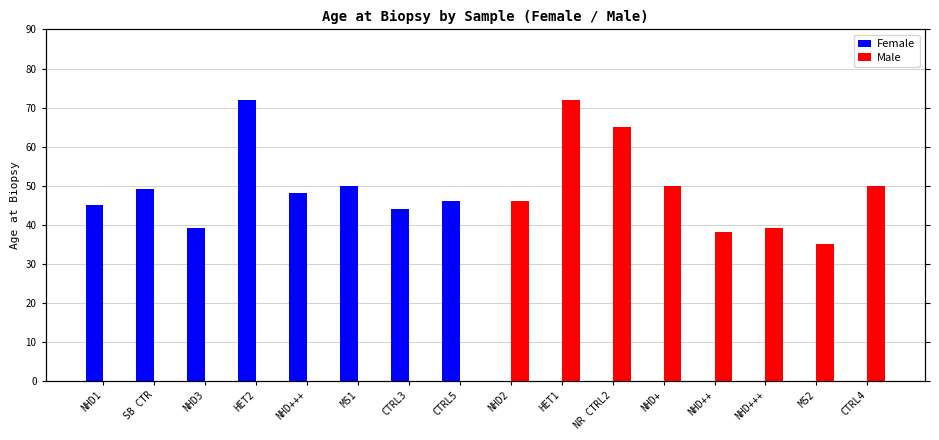

What is the maximum value for Male?

72